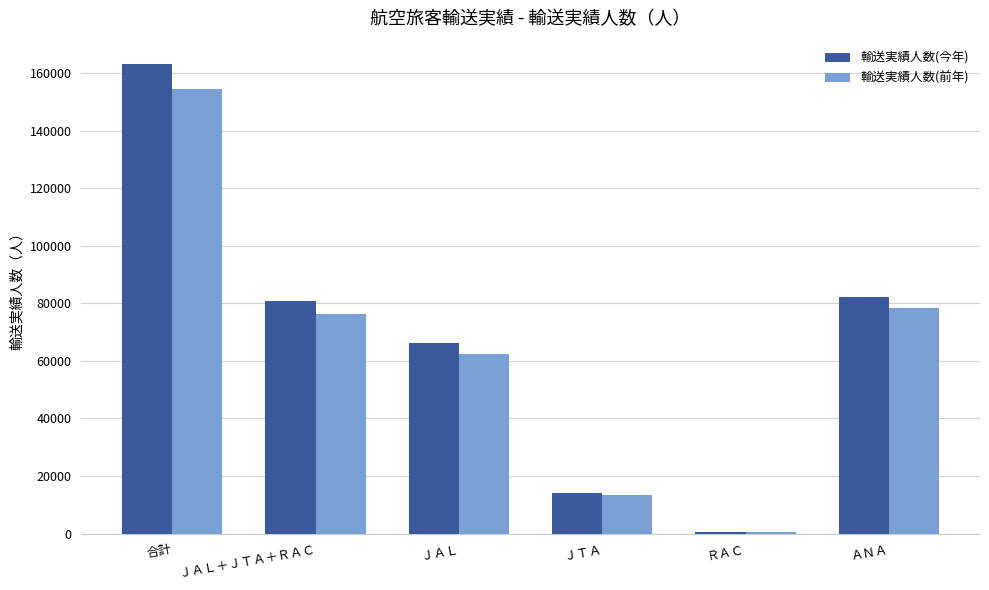

Is it true that 輸送実績人数(前年) equals 45693 at ＪＡＬ＋ＪＴＡ＋ＲＡＣ?

False